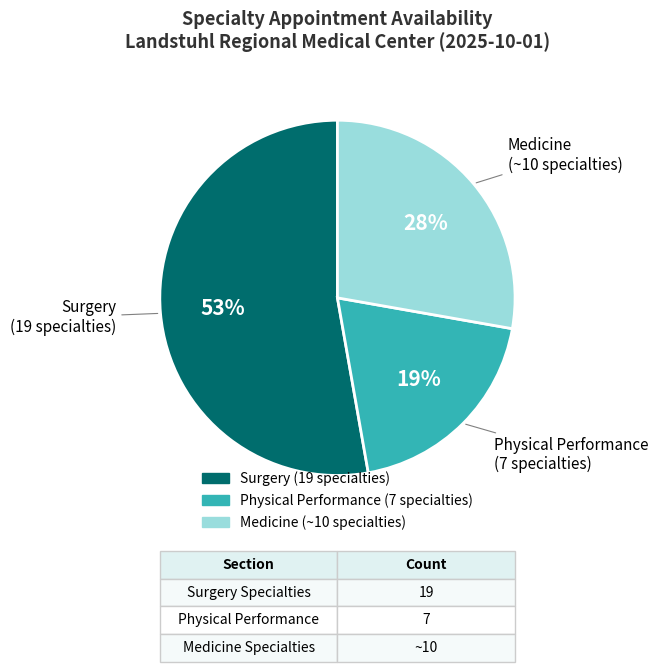

To the nearest percent, what is the average slice percentage?

33%